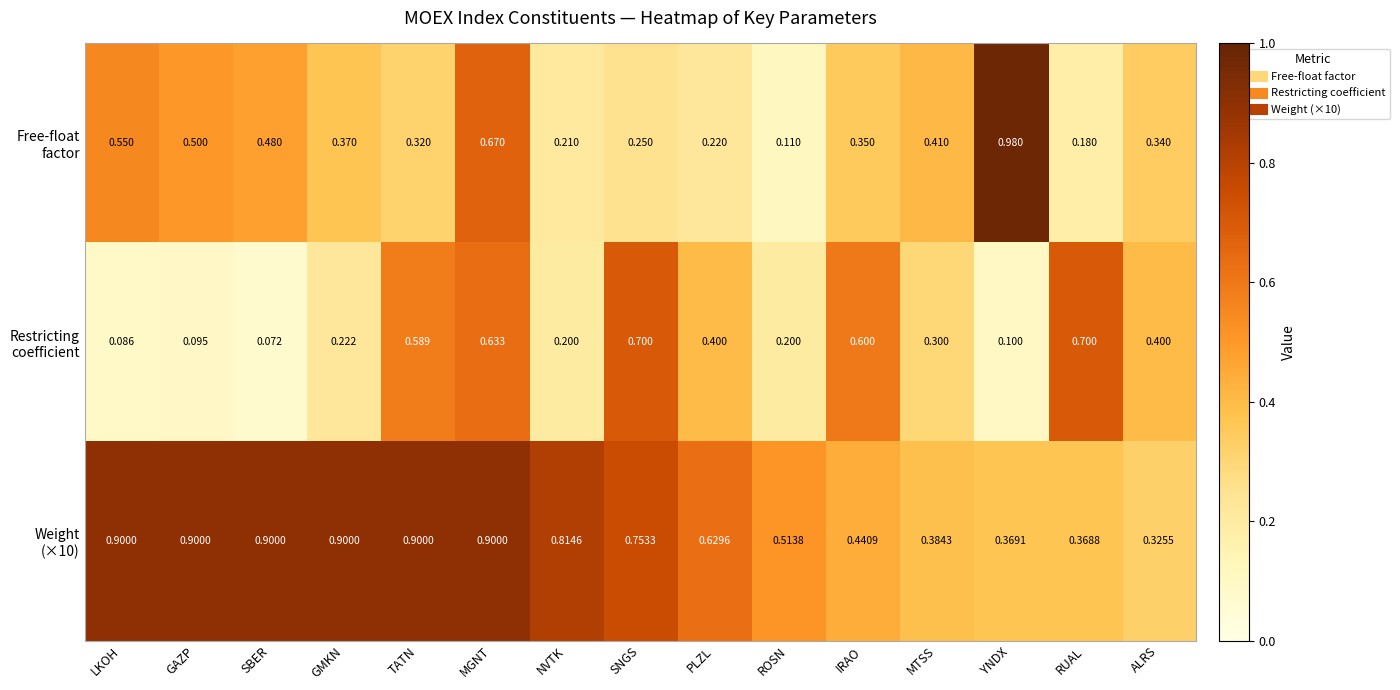

Which category has the highest value across all series?

YNDX